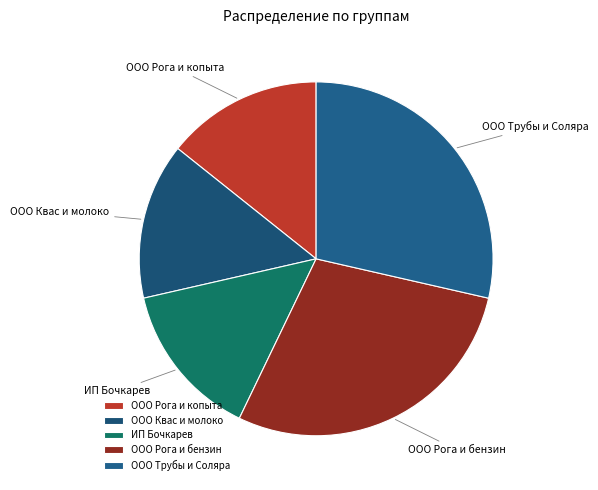

Is there any slice that represents more than half of the pie?

No